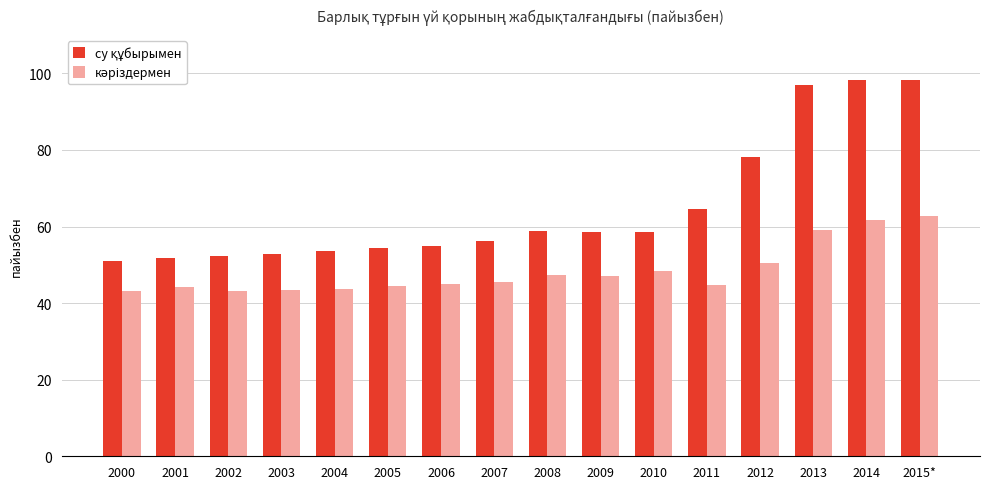

What is the smallest value displayed?

43.1